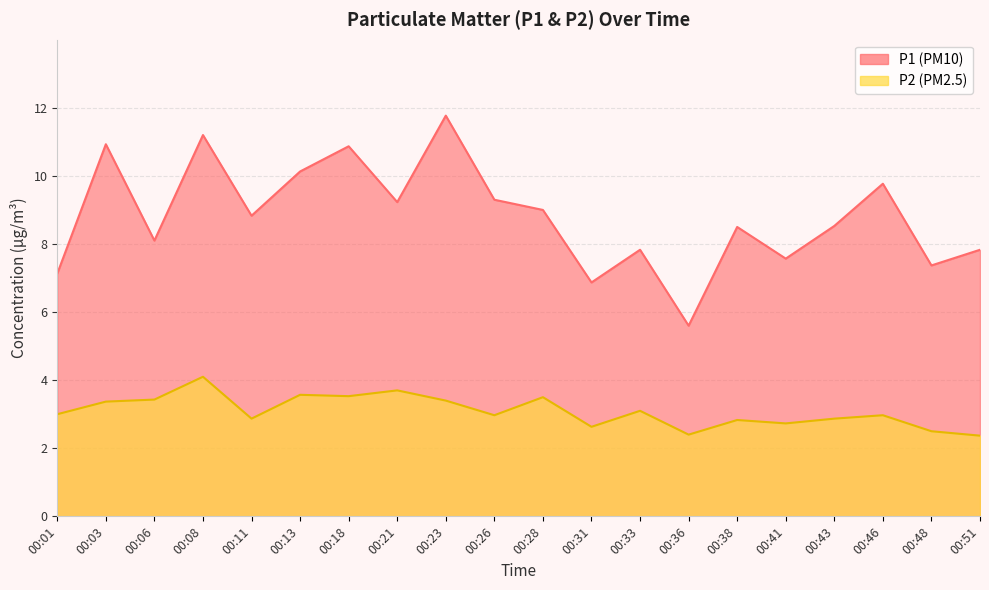

Reading left to right, transcribe all the data shown in this chart.

P1: 7.1	10.9	8.1	11.2	8.8	10.1	10.9	9.2	11.8	9.3	9.0	6.9	7.8	5.6	8.5	7.6	8.5	9.8	7.4	7.8
P2: 3.0	3.4	3.4	4.1	2.9	3.6	3.5	3.7	3.4	3.0	3.5	2.6	3.1	2.4	2.8	2.7	2.9	3.0	2.5	2.4